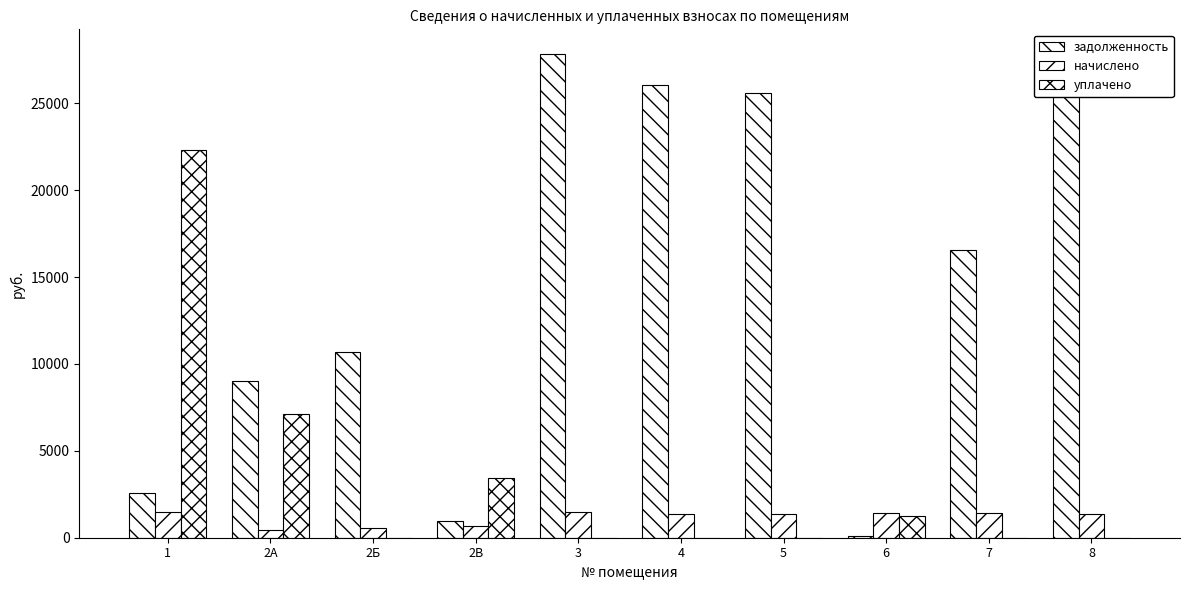

Reading left to right, list all the values displayed in this chart.

задолженность: 1=2555.6	2А=8992.0	2Б=10698.4	2В=933.5	3=27862.6	4=26065.4	5=25610.1	6=72.0	7=16563.5	8=26050.3
начислено: 1=1505.8	2А=469.3	2Б=558.4	2В=680.2	3=1461.2	4=1360.3	5=1336.5	6=1443.4	7=1416.7	8=1366.2
уплачено: 1=22336.3	2А=7117.1	2Б=0.0	2В=3430.9	3=0.0	4=0.0	5=0.0	6=1274.9	7=0.0	8=0.0